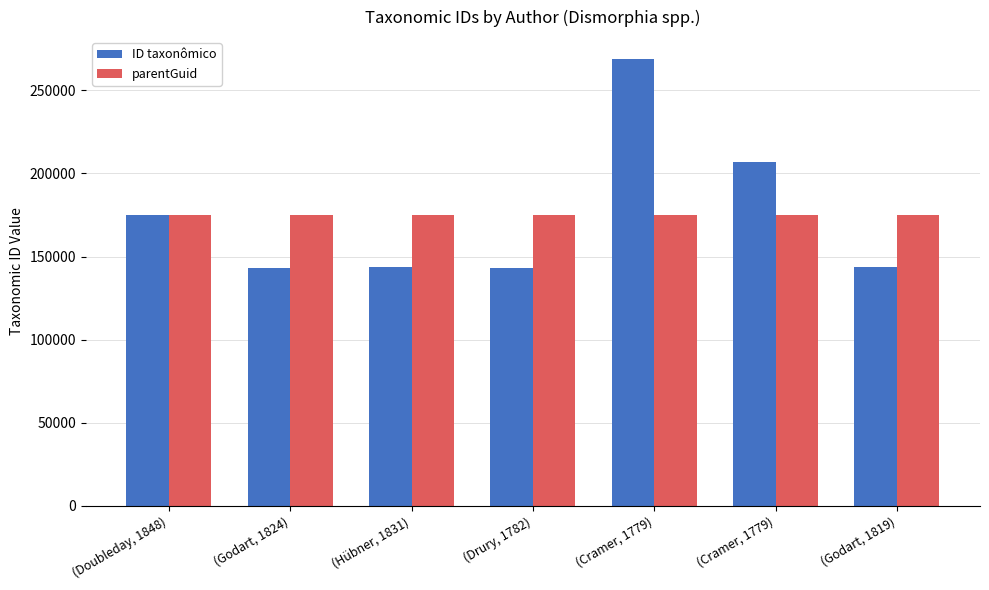

How many distinct data groups are displayed?

2